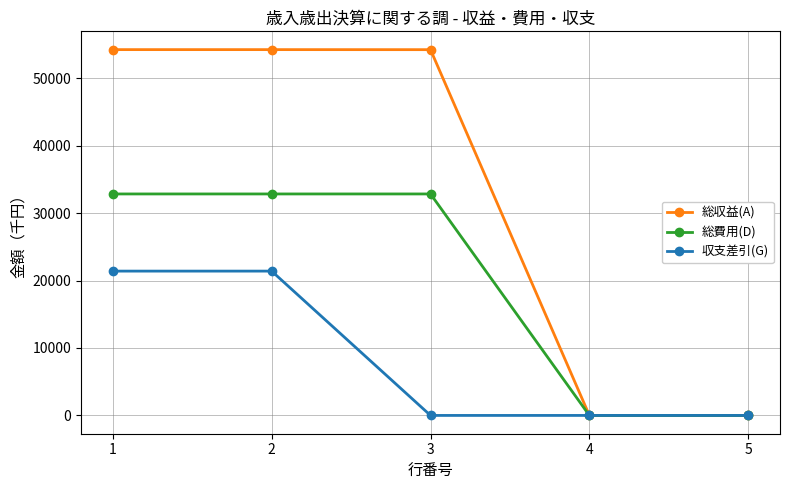

True or false: 収支差引(G) has more than 2 points higher than both neighbors.

False